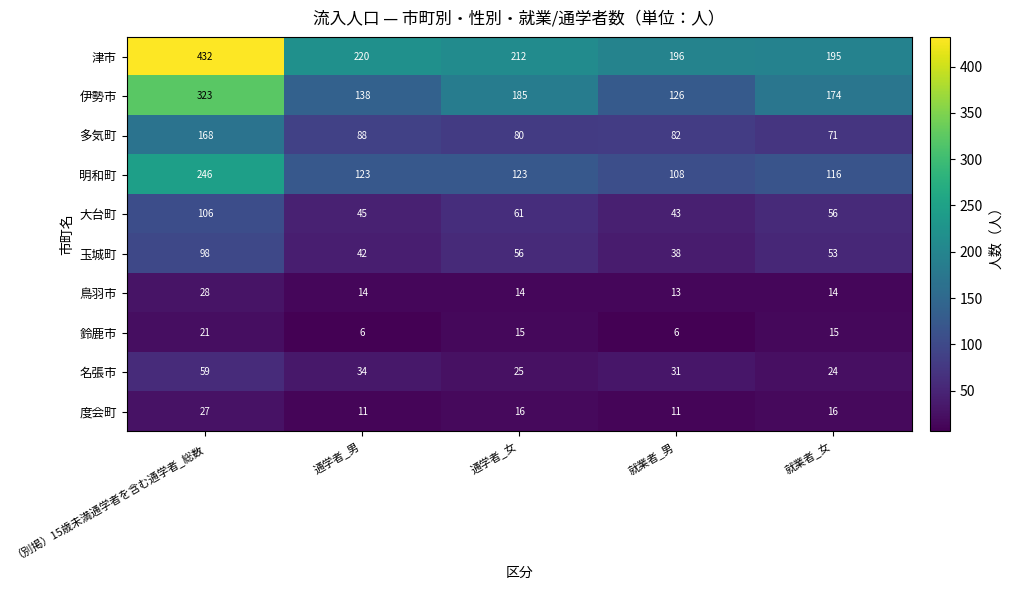

How many data points does each series have?

5